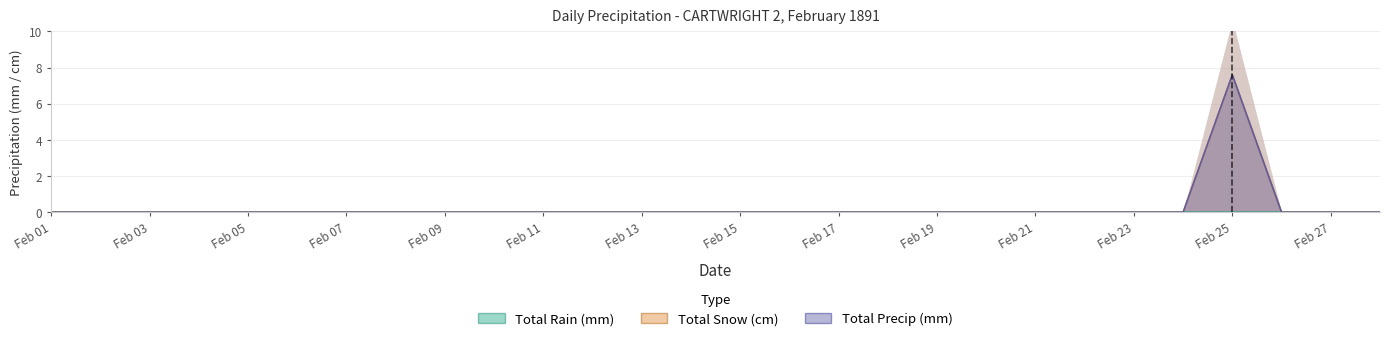

Which series has the largest total across all categories?

Total Snow (cm)